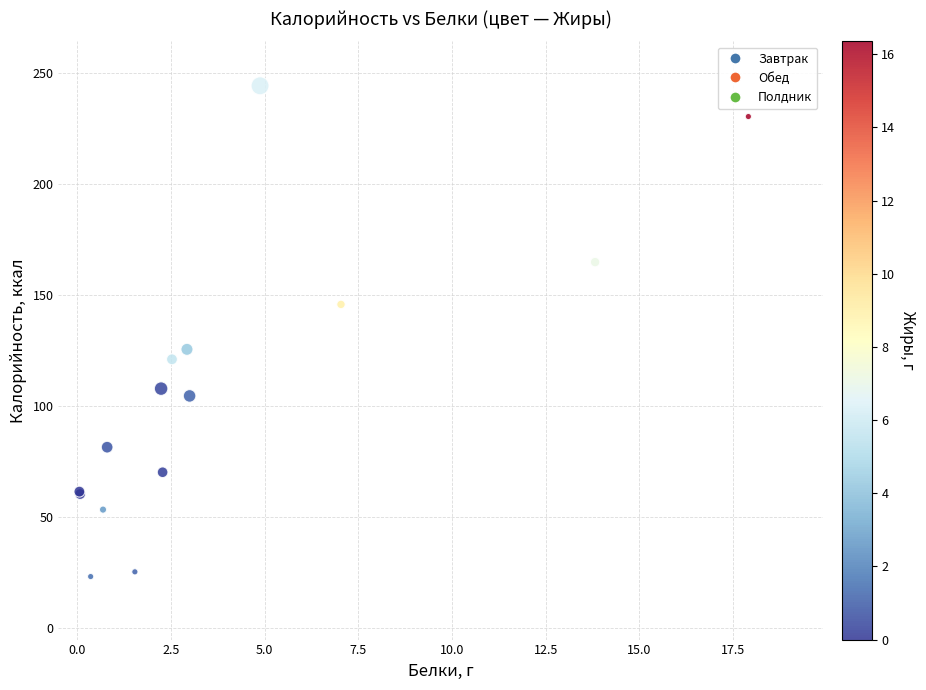

What Y value in the scatter plot is closest to 133?

125.6